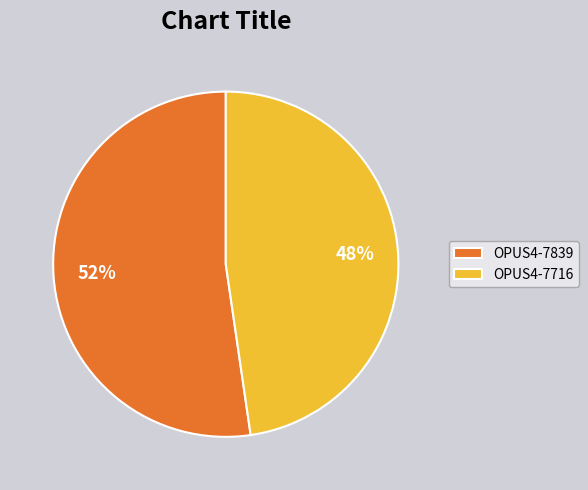

To the nearest percent, what percentage of the pie is OPUS4-7839?

52%